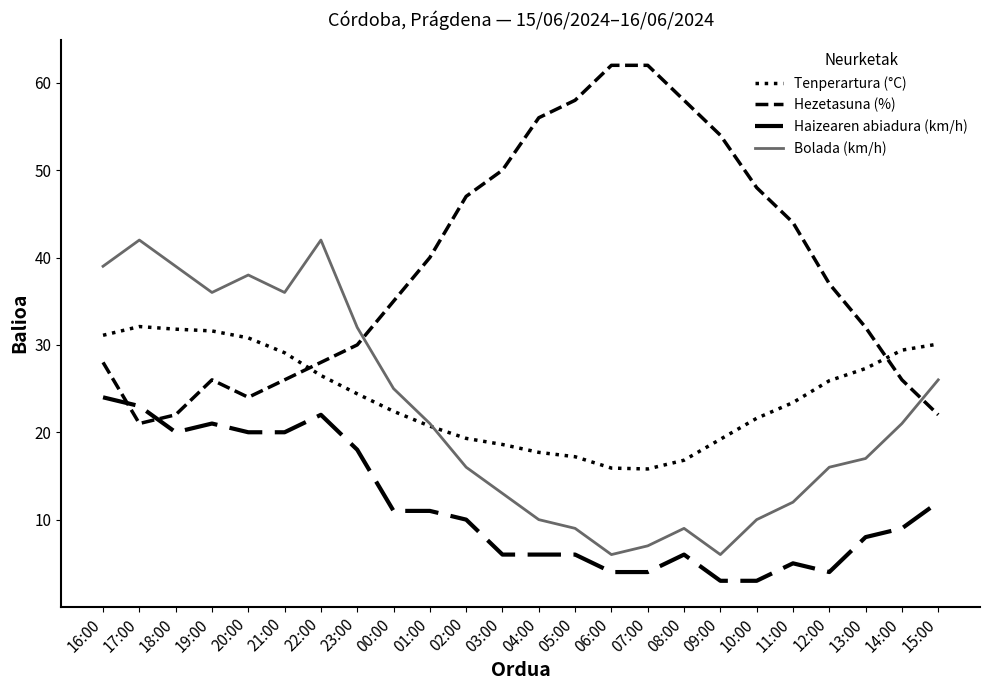

Is this an area chart (filled region under the line)?

No